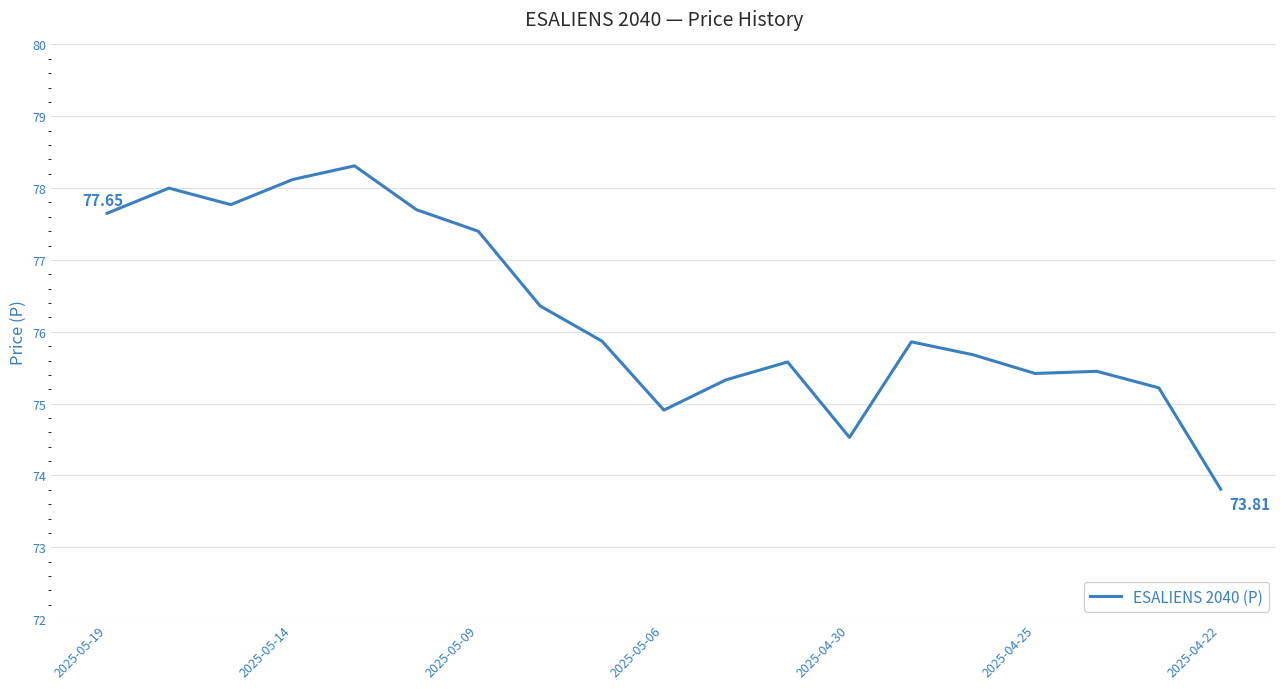

Is this an area chart (filled region under the line)?

No